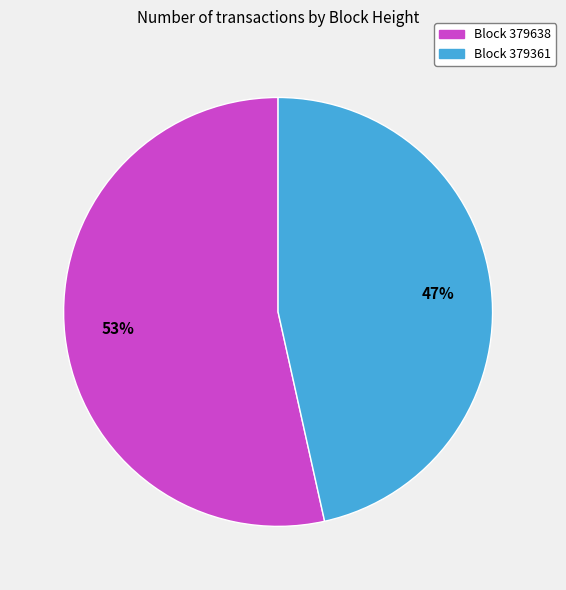

What is the largest slice in the pie chart?

Block 379638